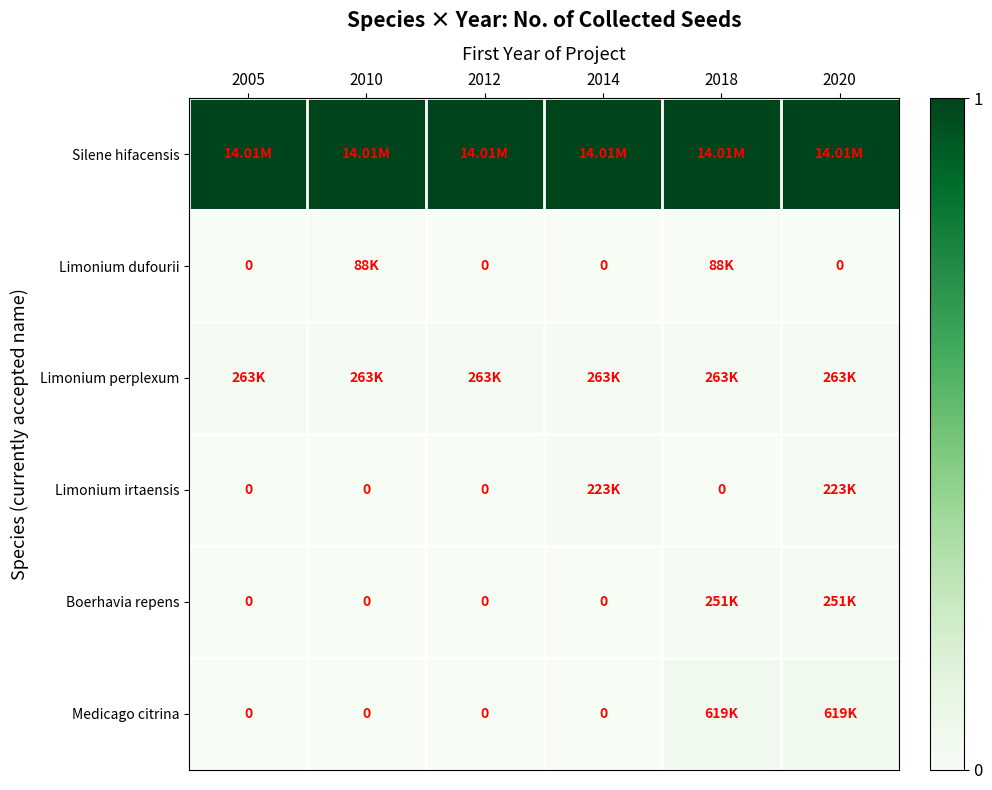

At how many categories does at least one series exceed 0?

6